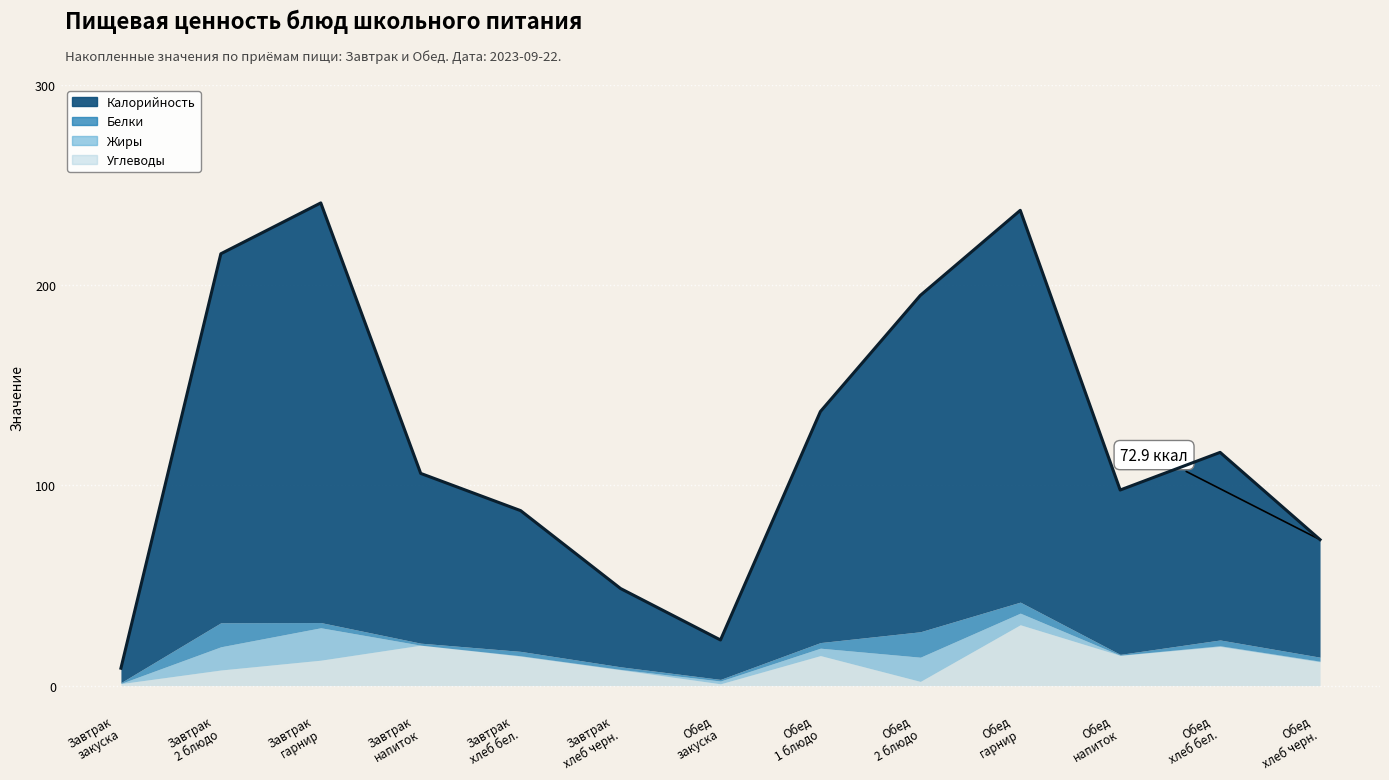

How many data points in Углеводы are less than 12?

6